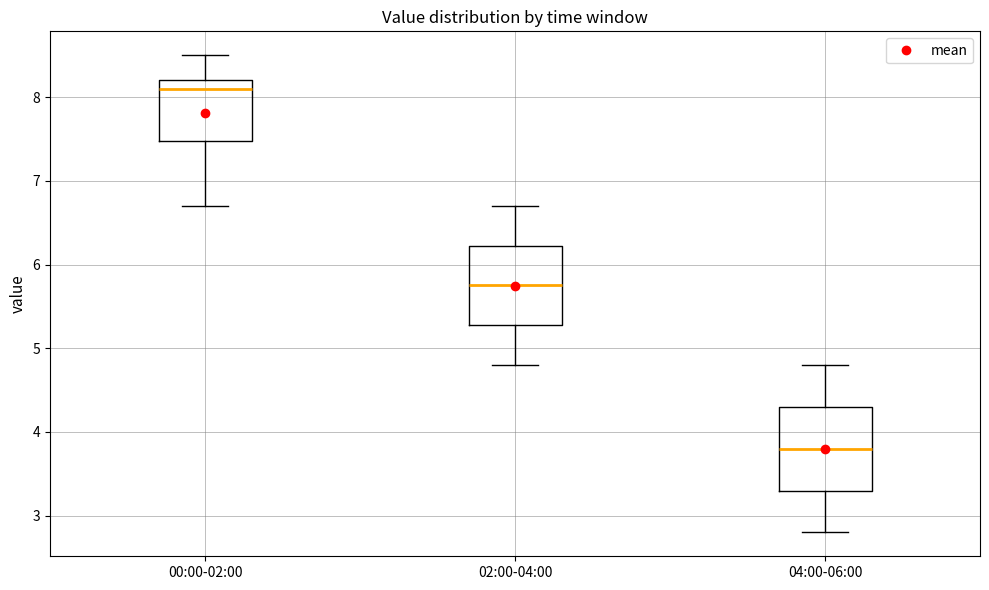

Reading left to right, read every box against the y-axis: the position of its median line, the range the box covers, and the ends of its whiskers. The values are not printed on the chart, so give them approximately, as read against the axis.

00:00-02:00: median 8.1, box 7.5 to 8.2, whiskers 6.7 to 8.5
02:00-04:00: median 5.8, box 5.3 to 6.2, whiskers 4.8 to 6.7
04:00-06:00: median 3.8, box 3.3 to 4.3, whiskers 2.8 to 4.8